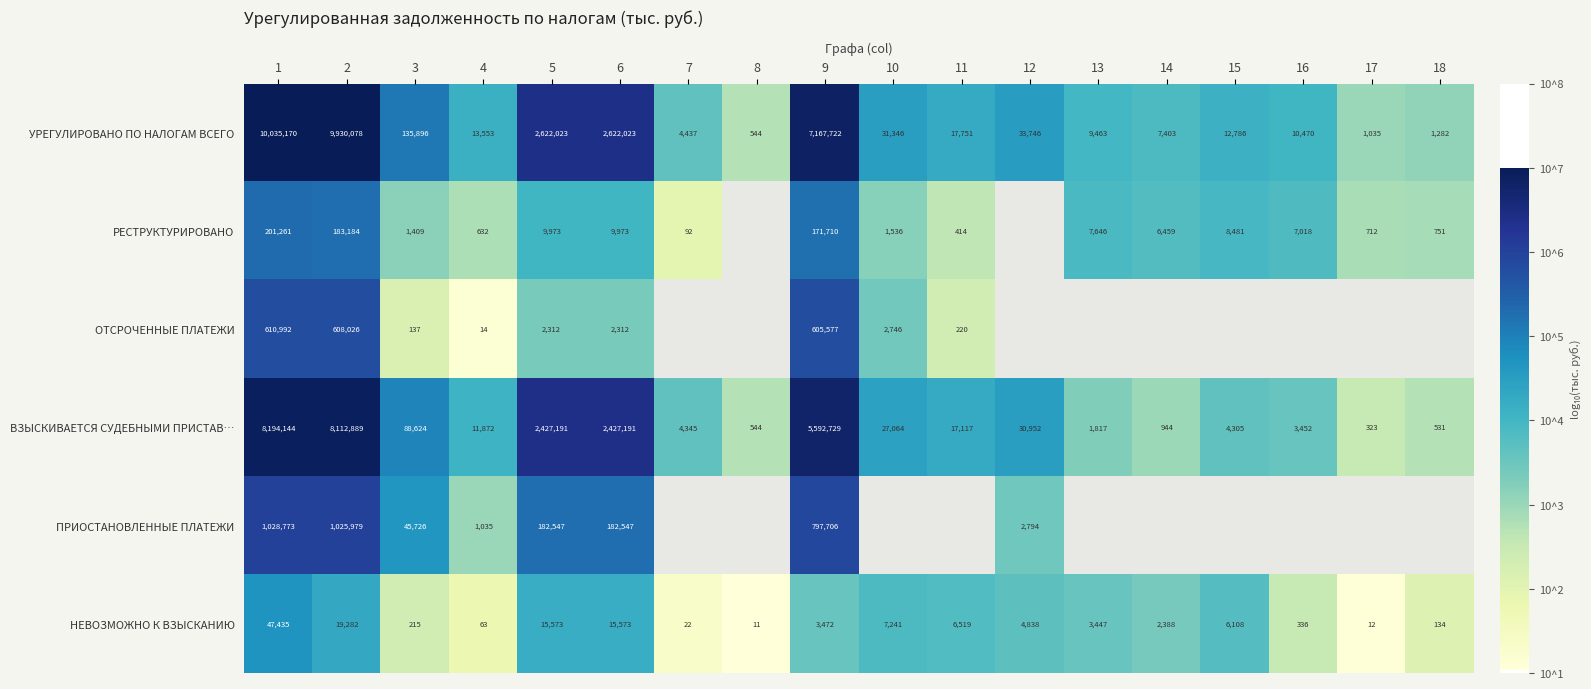

Which has a higher value, 17 or 5?

5